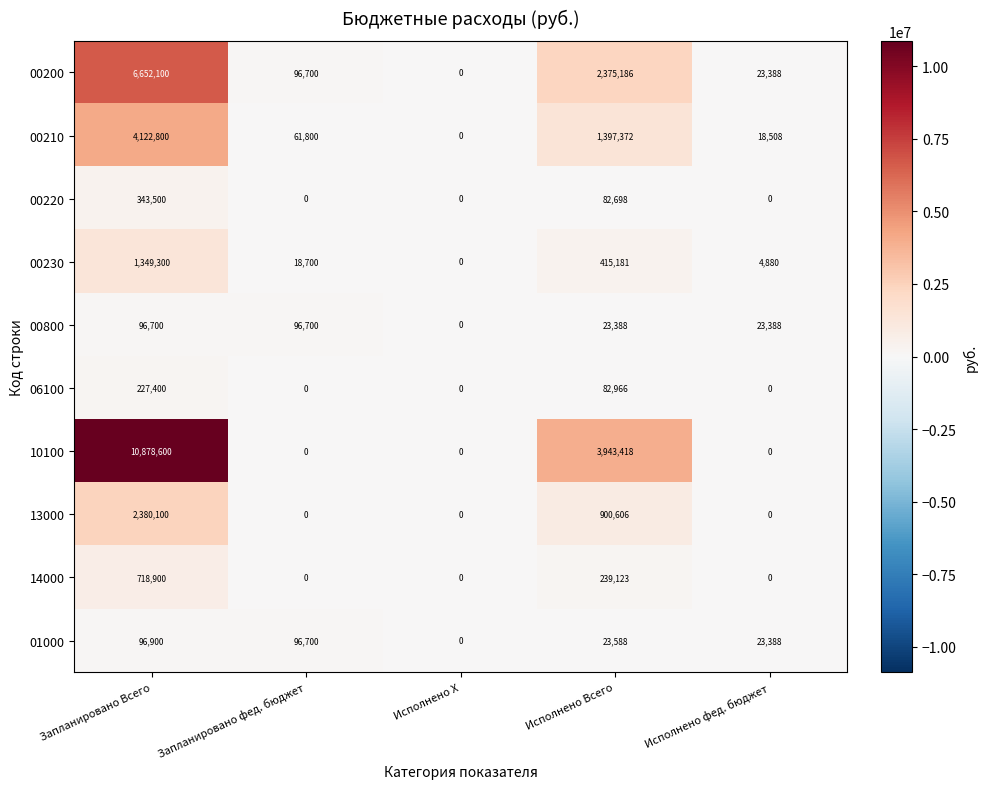

What is the sum of all 00210 values?

5600480